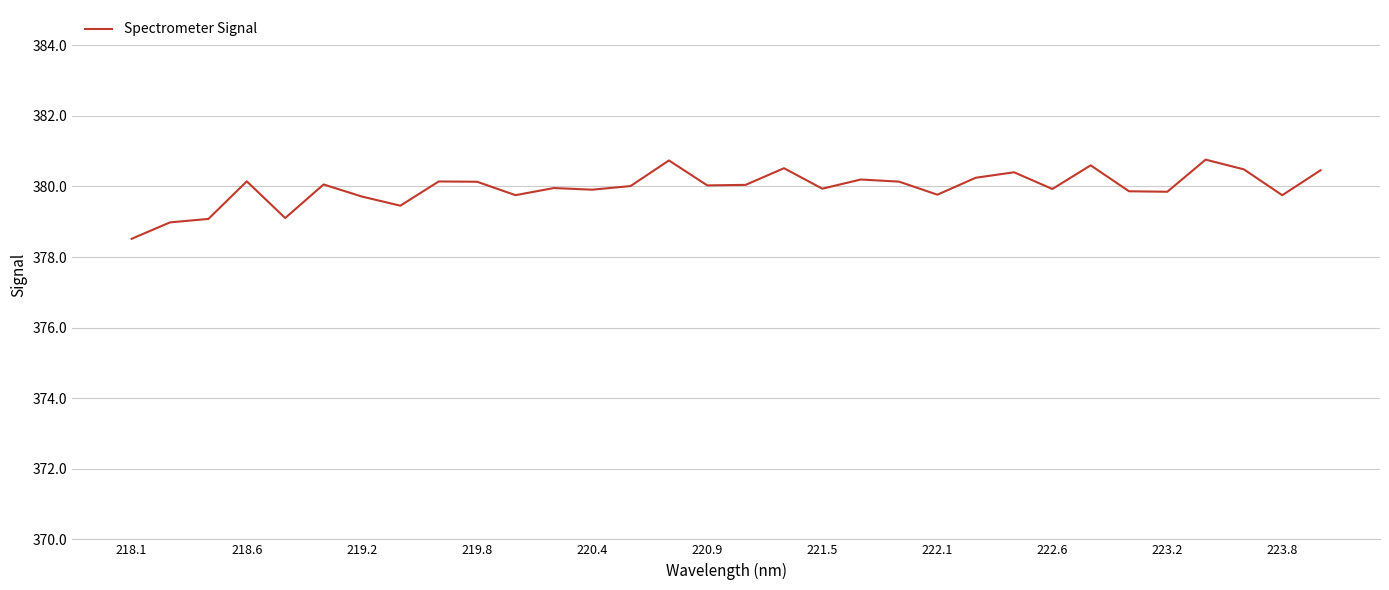

What is the maximum value shown in the chart?

380.8